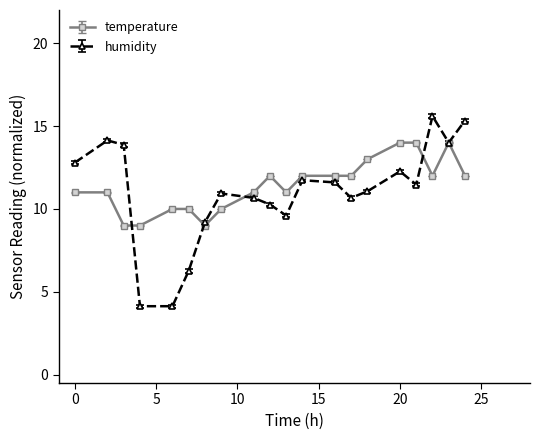

Which series has the largest range (max minus min)?

humidity